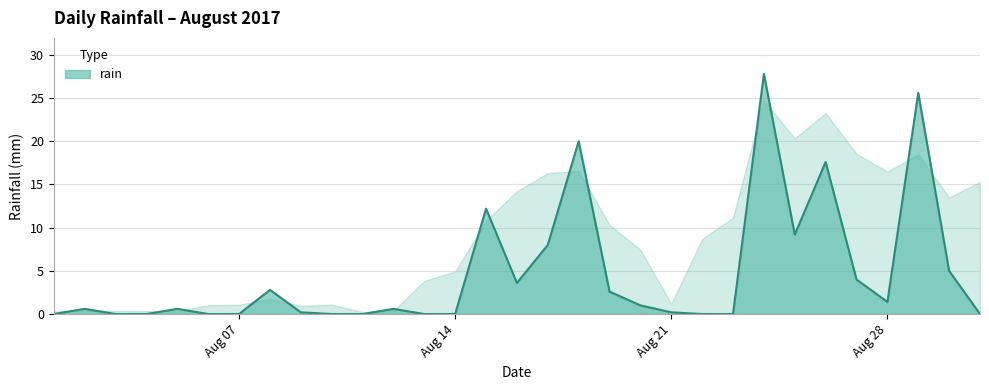

What is the difference between the maximum and minimum values?

27.8